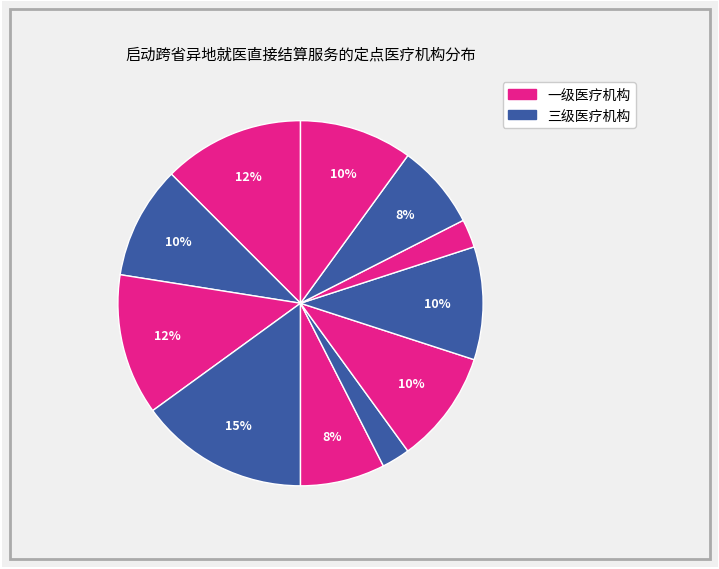

Count the number of slices in the pie.

11